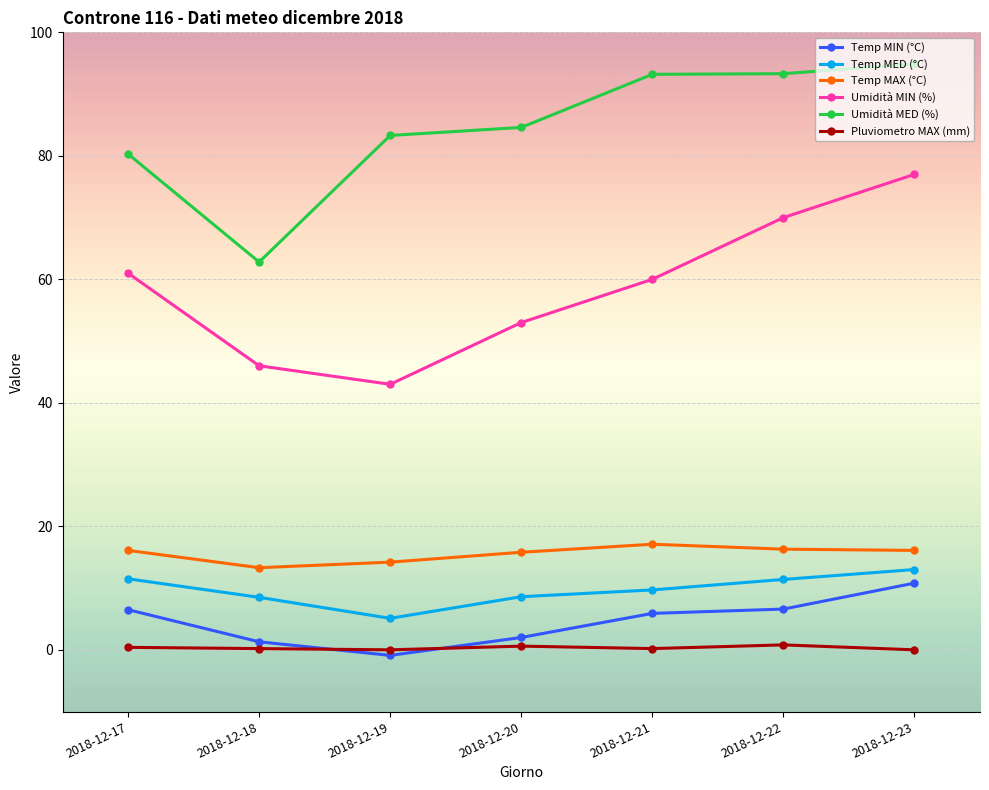

What is the value of the Umidità MED (%) point at the 7th from the left?

94.9